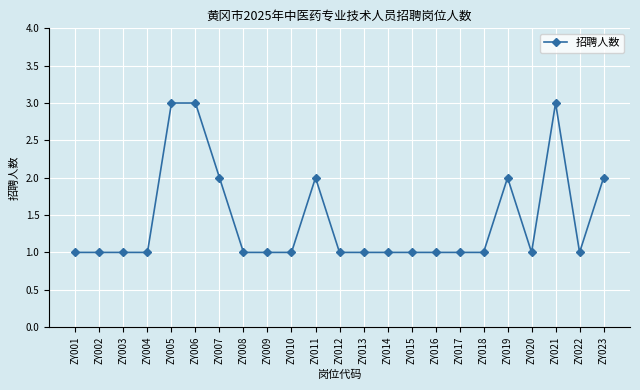

How many series are shown in this chart?

1